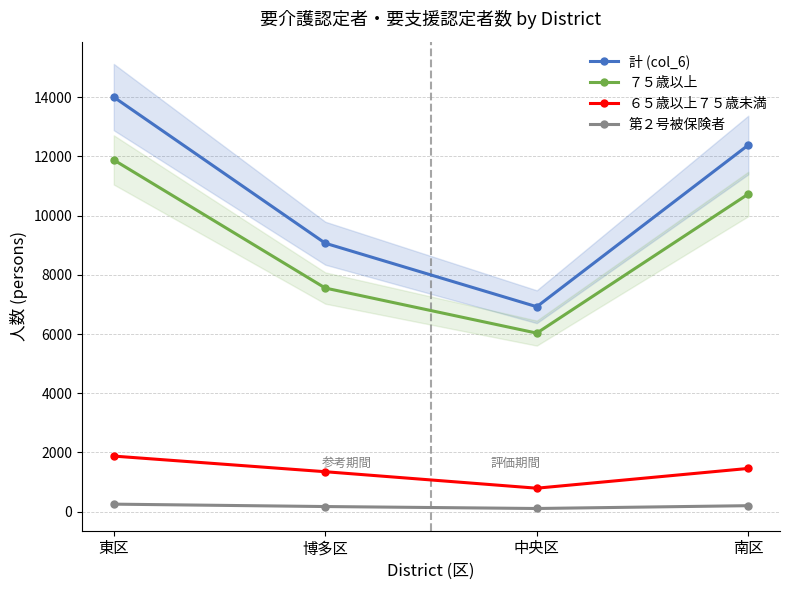

What is the difference between the maximum and second lowest values in the ７５歳以上 series?

4330